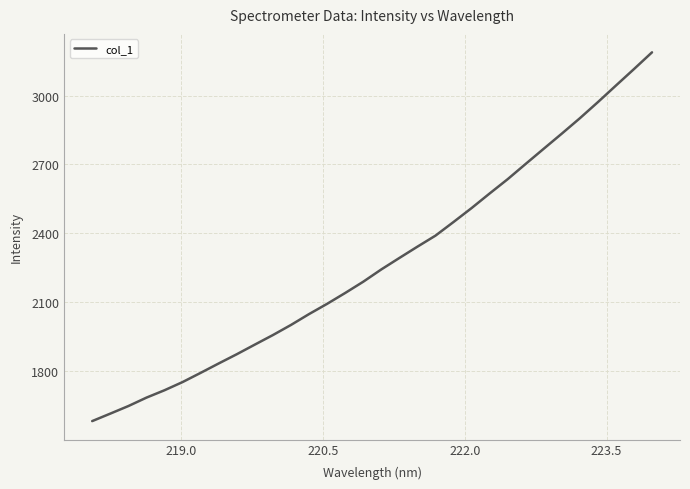

What is the minimum value shown in the chart?

1581.5